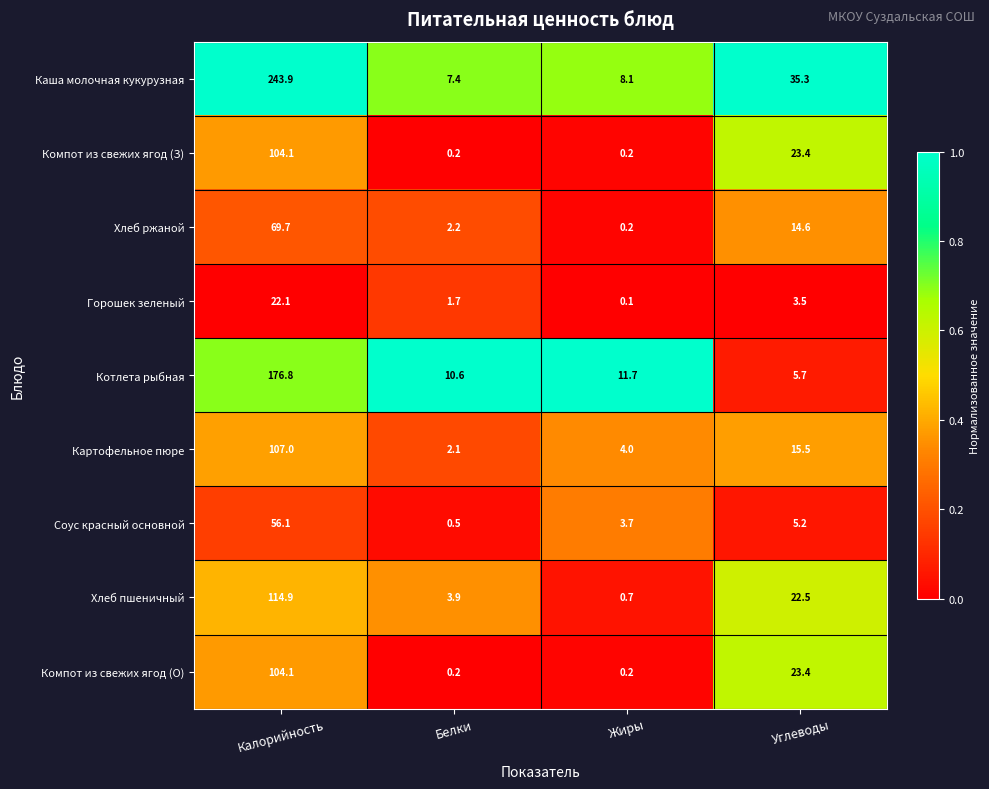

The value of Соус красный основной at Жиры is 3.7. True or false?

True